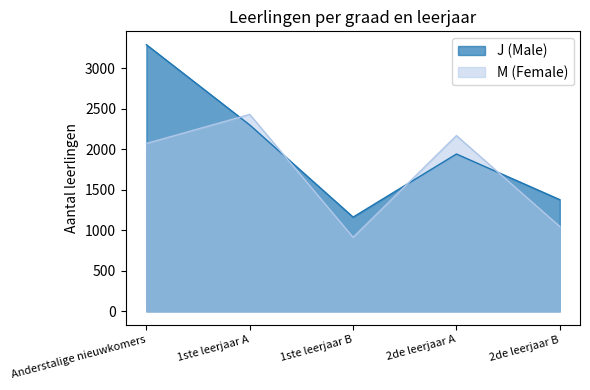

What is the total value across all series at 2de leerjaar B?

2425